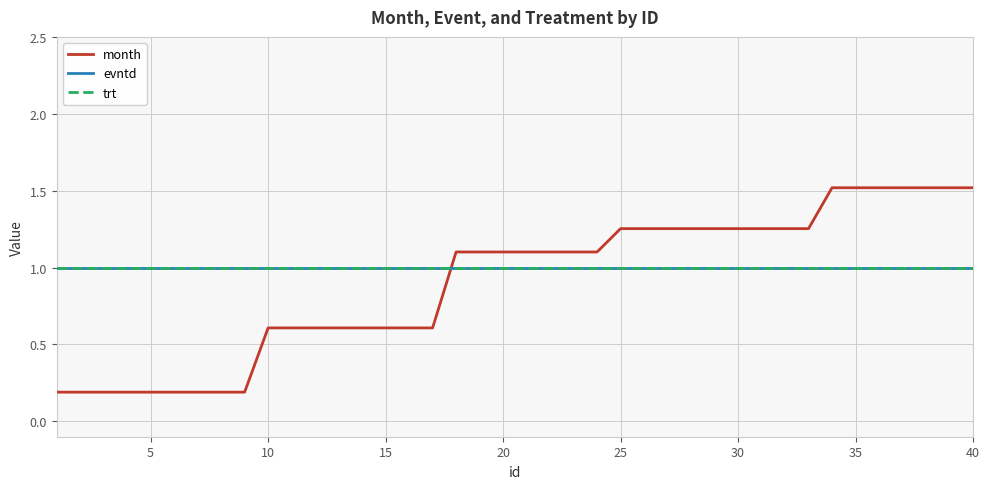

What is the maximum value shown in the chart?

1.5